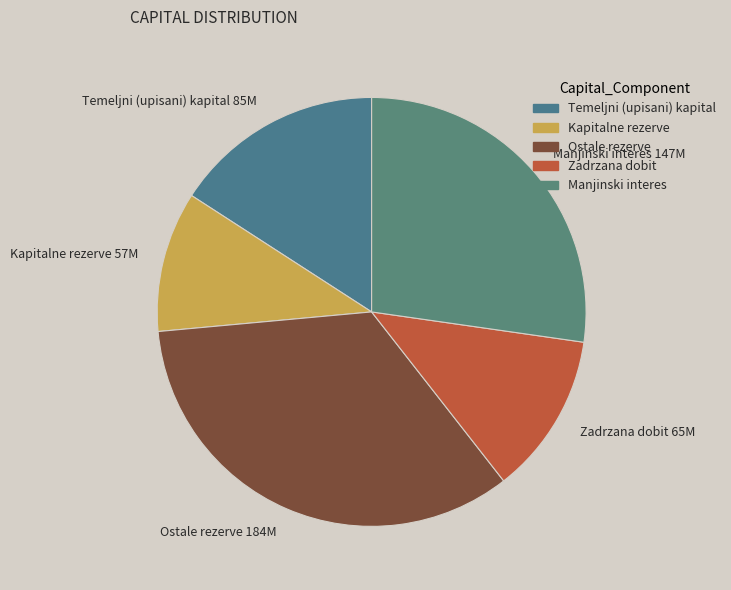

Between Temeljni (upisani) kapital 85M and Ostale rezerve 184M, which is larger?

Ostale rezerve 184M